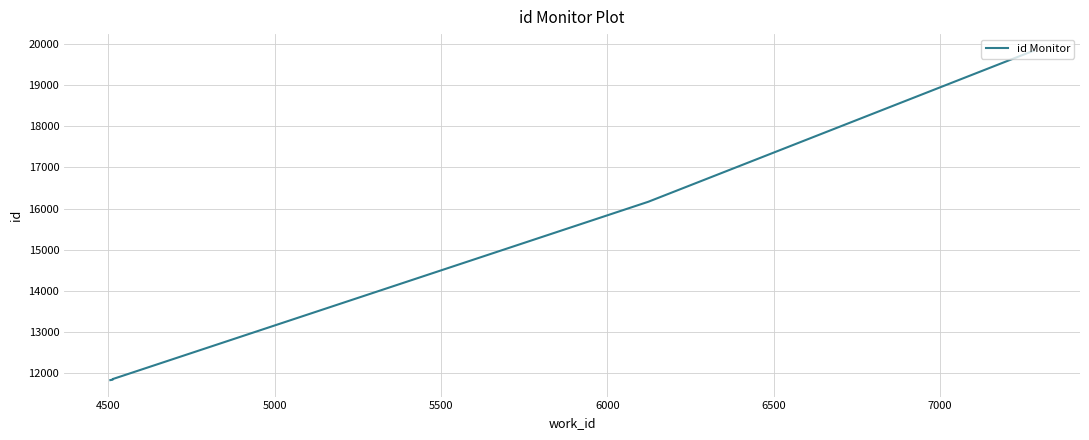

What is the label of the 4th point from the right?

7000